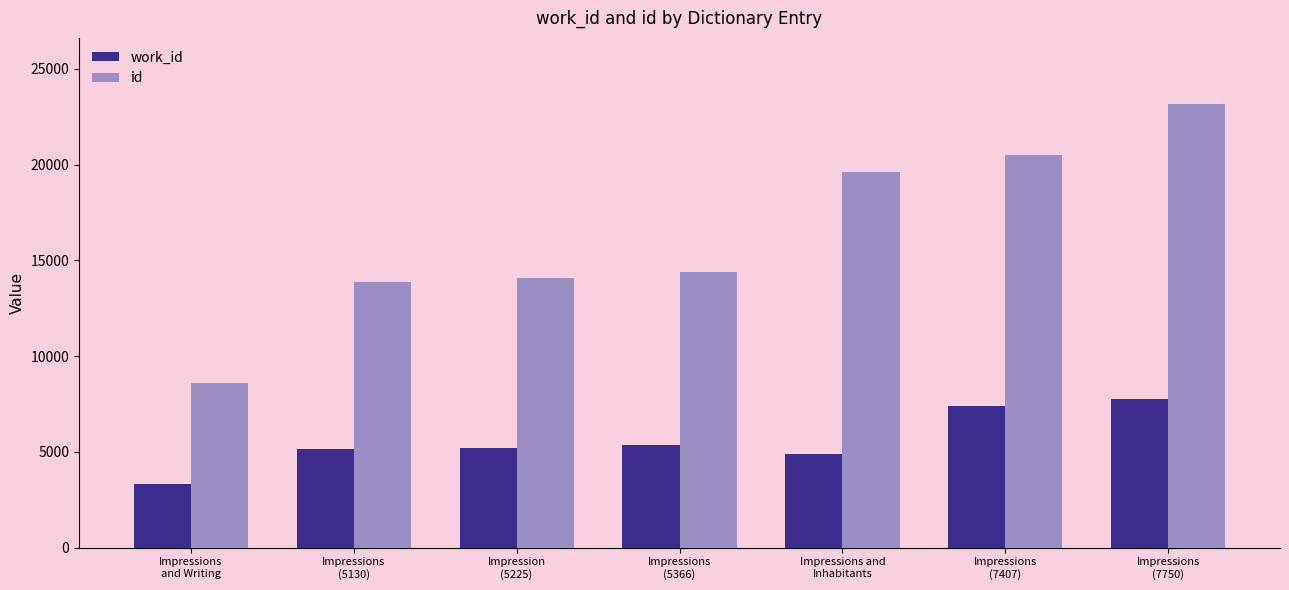

Which series has the largest range (max minus min)?

id